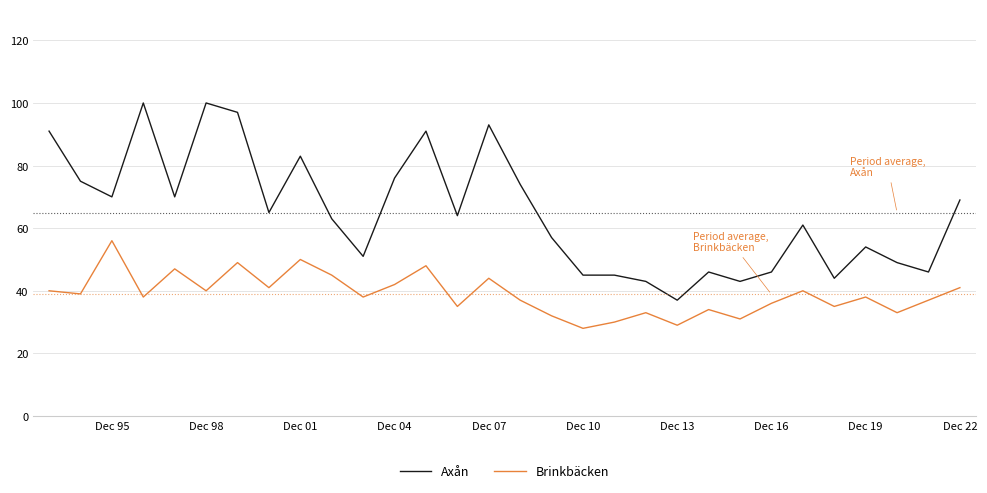

Which series has the largest total across all categories?

Axån